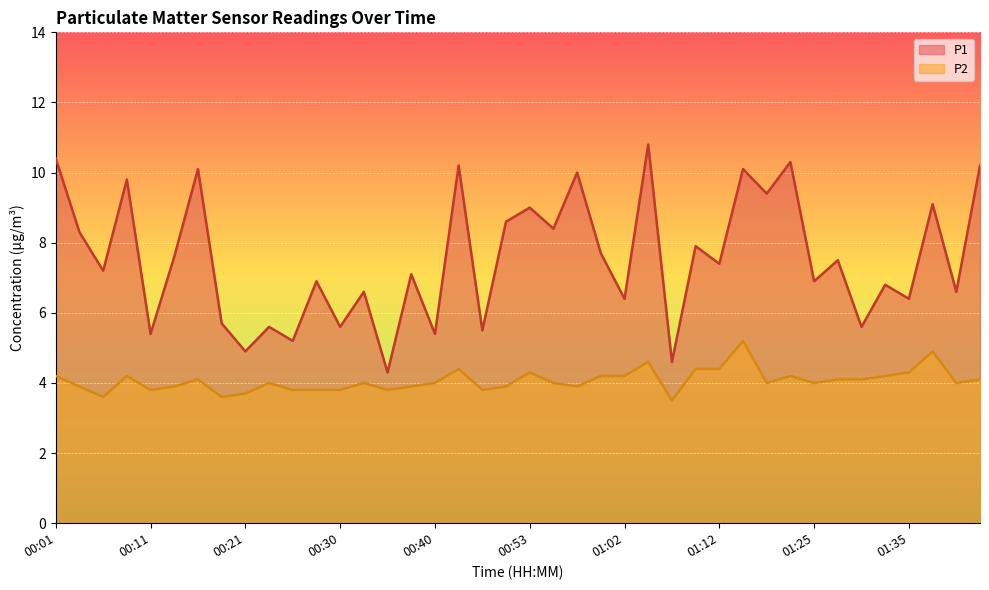

The P1 series shows 2.0 at 01:30. True or false?

False